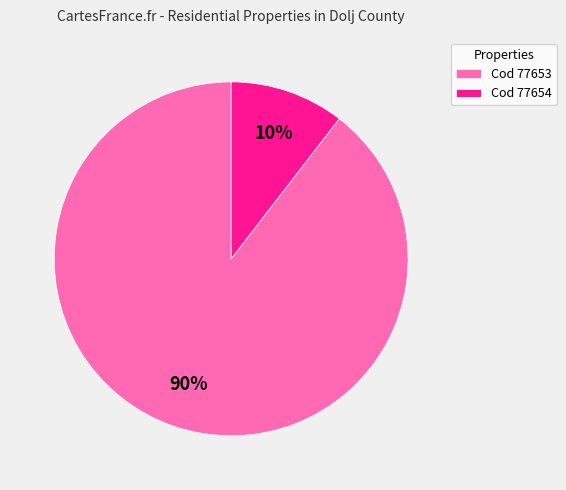

What percentage is the Cod 77653 slice, to the nearest percent?

90%